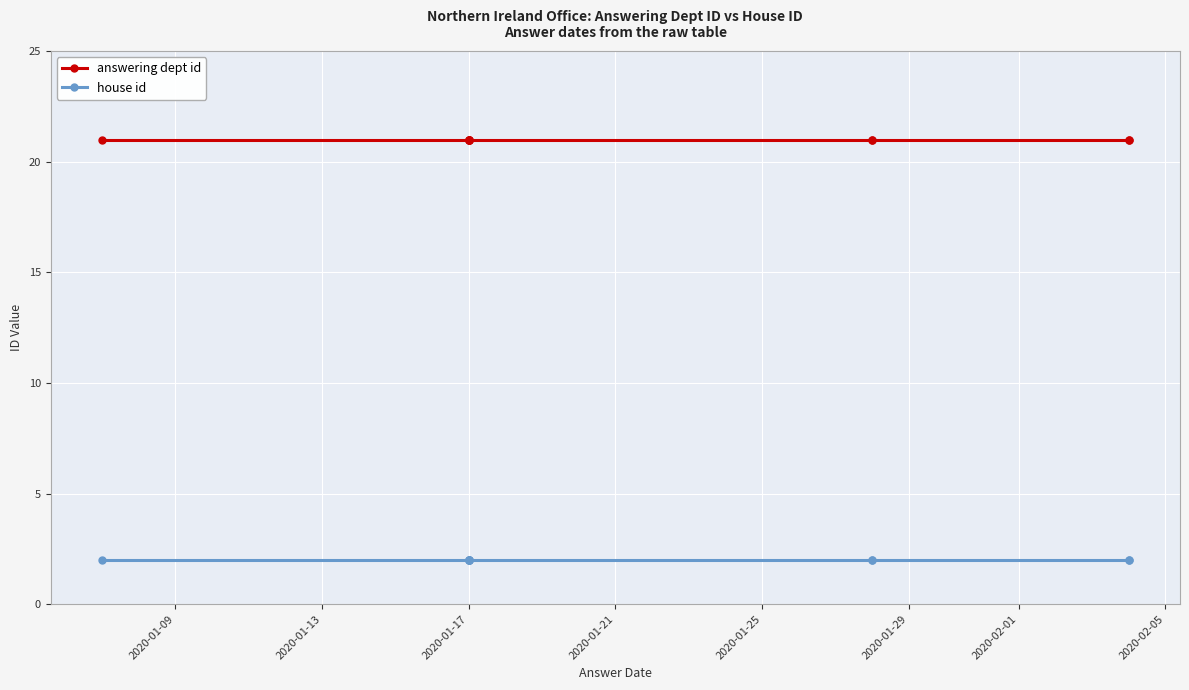

True or false: answering dept id and house id cross at least once.

False